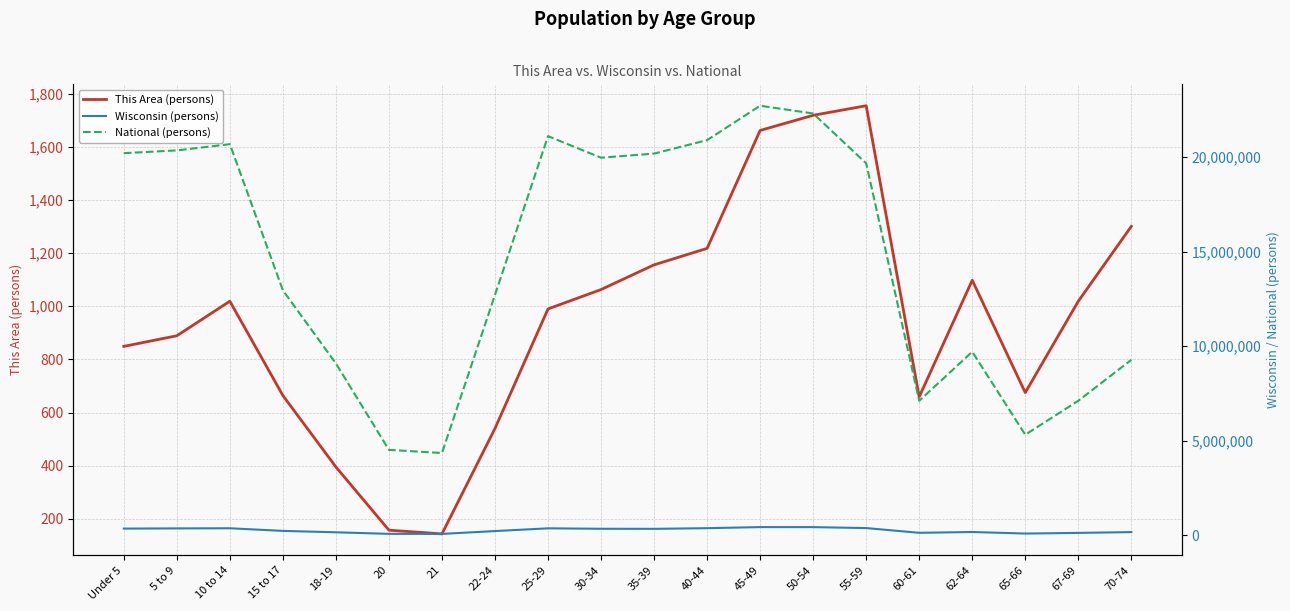

Reading left to right, transcribe all the data shown in this chart.

This Area (persons): Under 5=849	5 to 9=889	10 to 14=1019	15 to 17=664	18-19=395	20=157	21=143	22-24=540	25-29=990	30-34=1063	35-39=1156	40-44=1218	45-49=1662	50-54=1719	55-59=1755	60-61=659	62-64=1098	65-66=675	67-69=1019	70-74=1301
Wisconsin (persons): Under 5=358443	5 to 9=368617	10 to 14=375927	15 to 17=236505	18-19=162704	20=80763	21=78216	22-24=227573	25-29=372347	30-34=349347	35-39=345328	40-44=380338	45-49=437627	50-54=436126	55-59=385986	60-61=135437	62-64=178388	65-66=96316	67-69=130713	70-74=173467
National (persons): Under 5=20201362	5 to 9=20348657	10 to 14=20677194	15 to 17=12954254	18-19=9086089	20=4519129	21=4354294	22-24=12712576	25-29=21101849	30-34=19962099	35-39=20179642	40-44=20890964	45-49=22708591	50-54=22298125	55-59=19664805	60-61=7113727	62-64=9704197	65-66=5319902	67-69=7115361	70-74=9278166